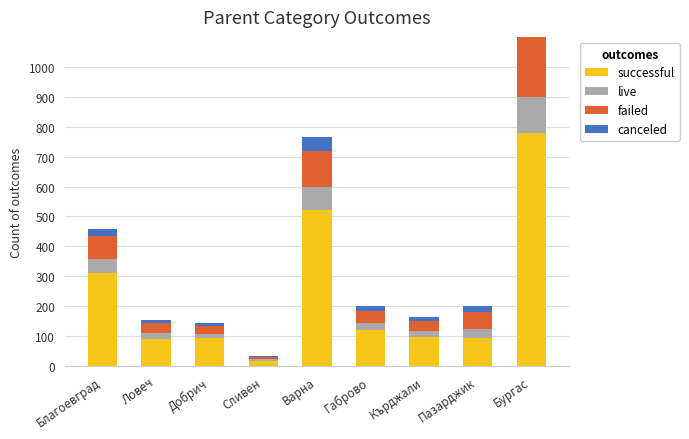

What is the difference between the highest and lowest values at Пазарджик?

75